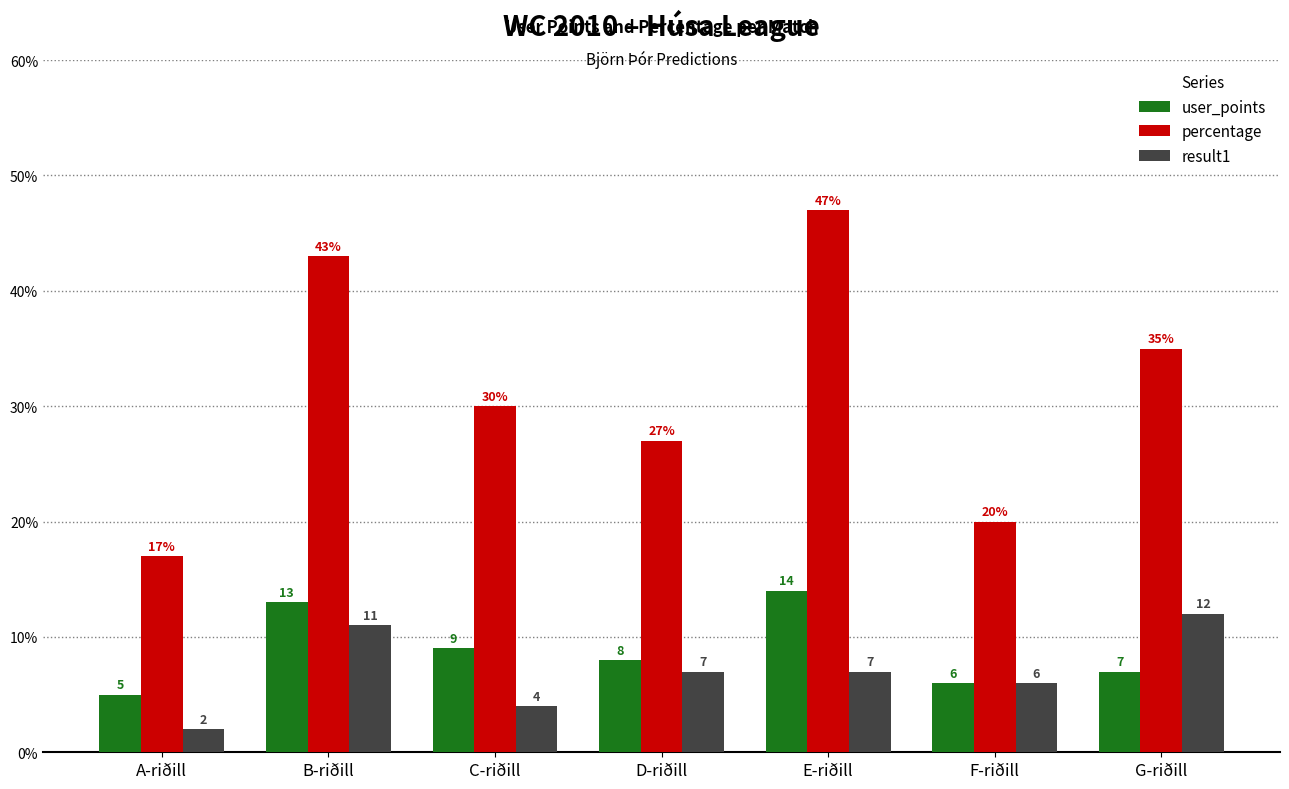

Reading right to left, transcribe all the data shown in this chart.

user_points: 7	6	14	8	9	13	5
percentage: 35	20	47	27	30	43	17
result1: 12	6	7	7	4	11	2